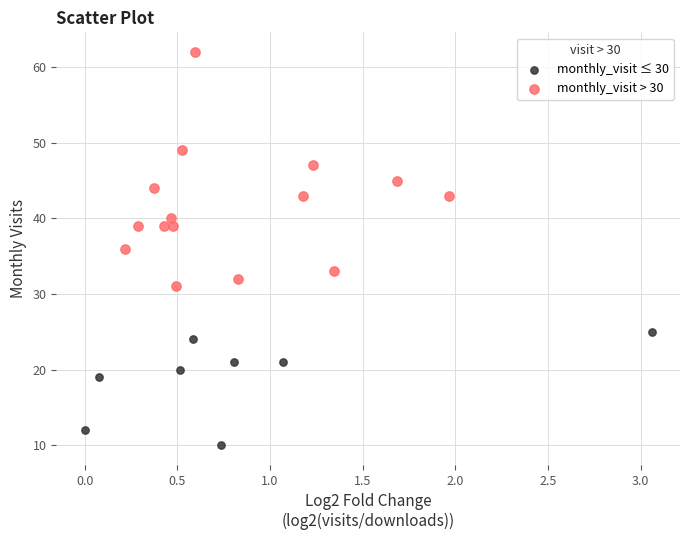

Which series contains the lowest Y value?

monthly_visit ≤ 30